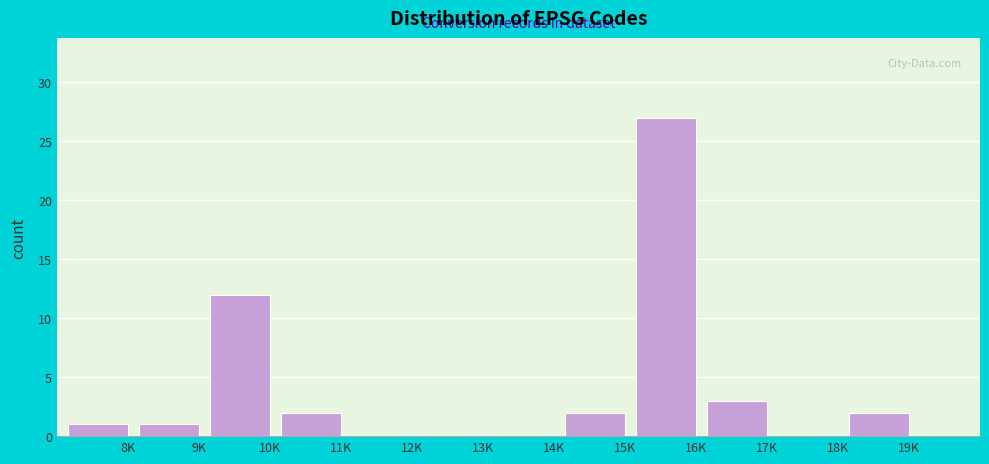

Reading right to left, transcribe all the data shown in this chart.

19K=2	18K=0	17K=3	16K=27	15K=2	14K=0	13K=0	12K=0	11K=2	10K=12	9K=1	8K=1